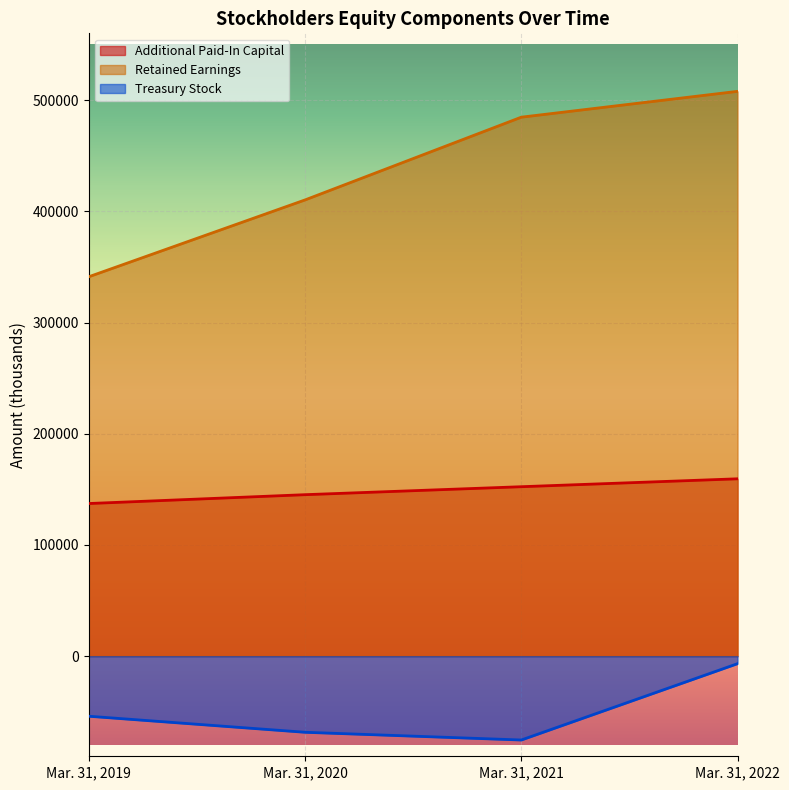

Which series changed the most between Mar. 31, 2021 and Mar. 31, 2022?

Treasury Stock